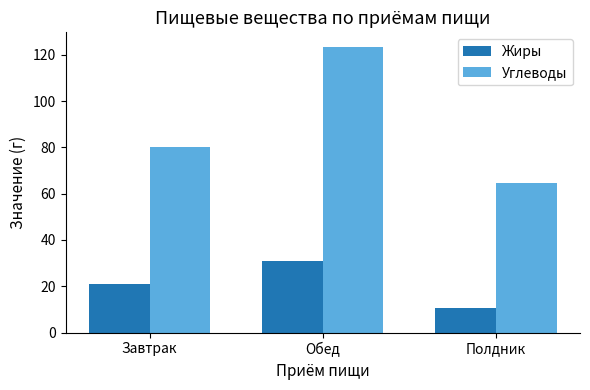

Between Завтрак and Обед, which series saw the biggest shift?

Углеводы